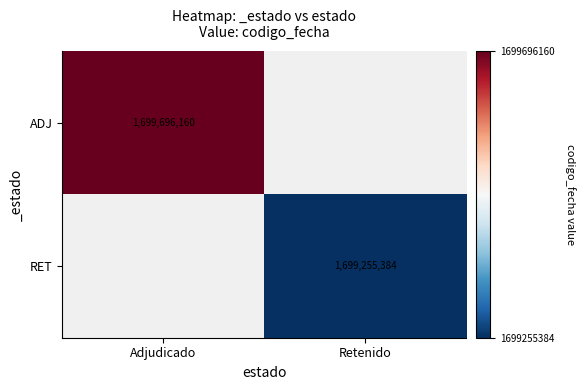

The value of ADJ at Adjudicado is 2260035625.3. True or false?

False